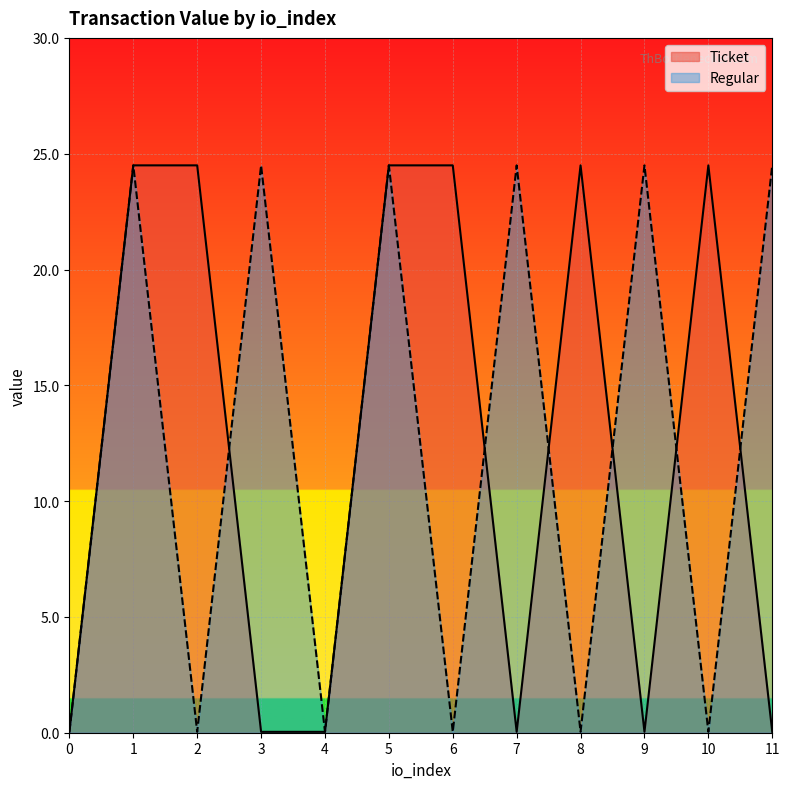

What is the sum of the Ticket values at 10 and 6?

49.0